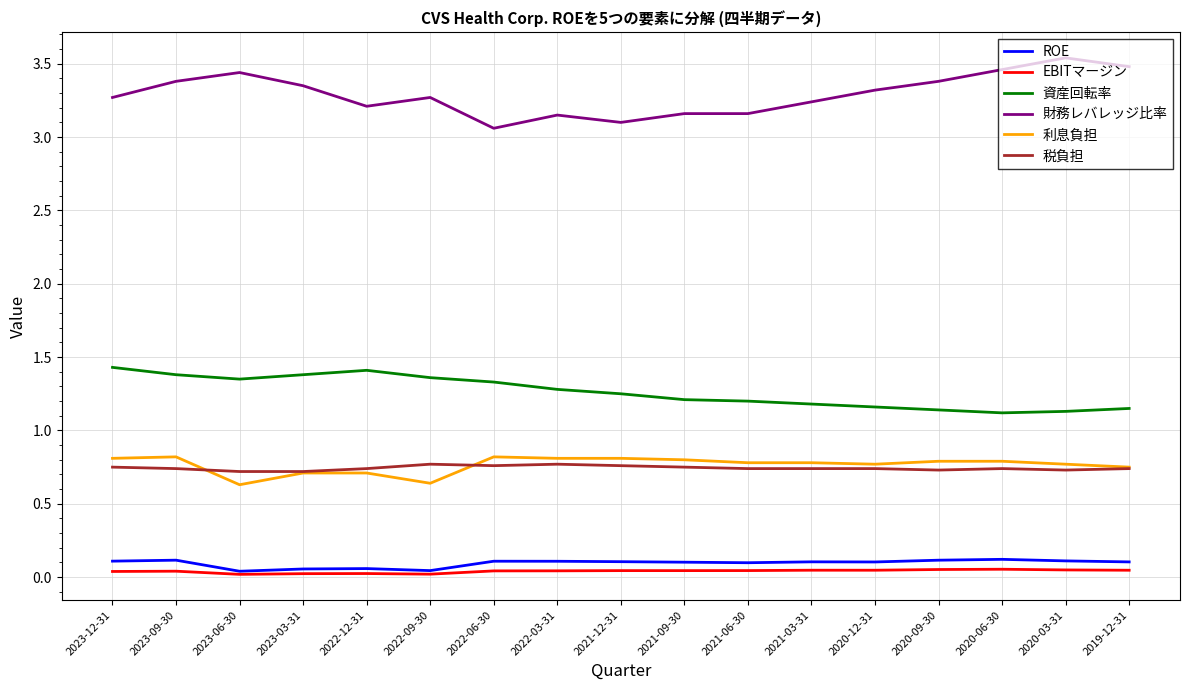

Is the value of 利息負担 at 2023-06-30 greater than the value of 財務レバレッジ比率 at 2019-12-31?

No